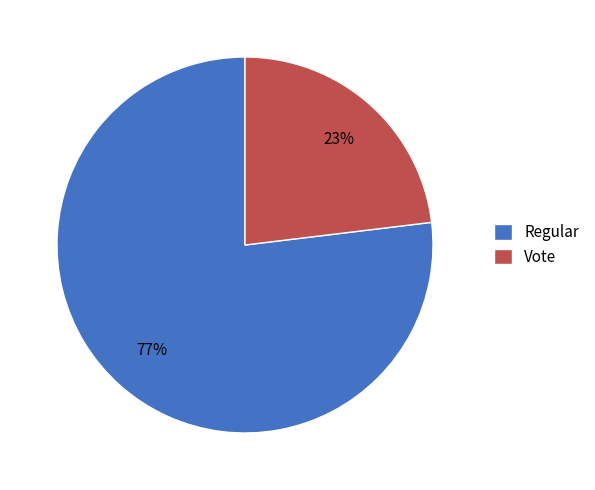

To the nearest percent, what portion does Regular represent?

77%